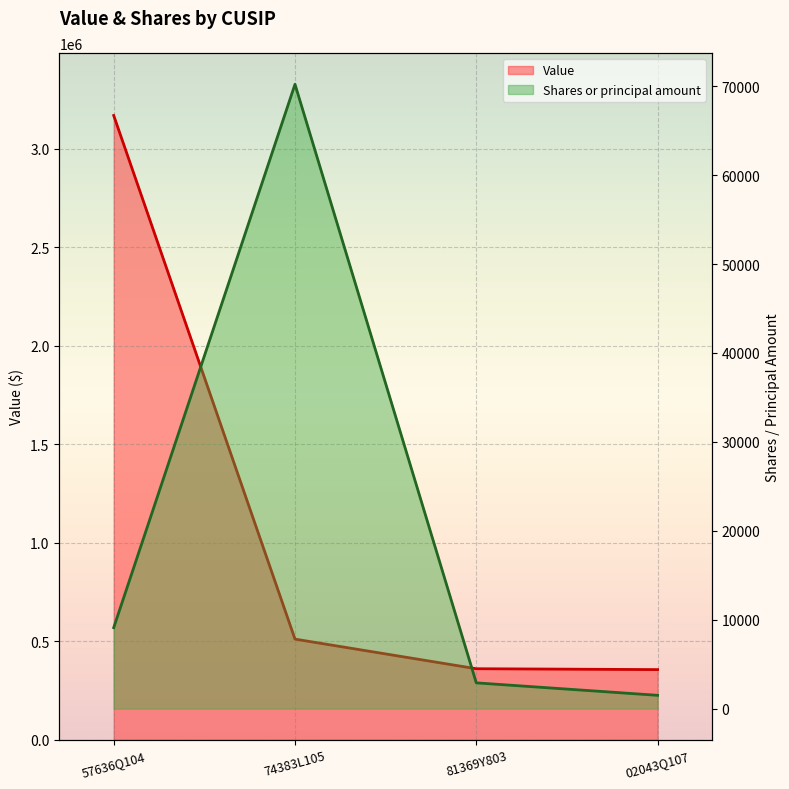

Between 02043Q107 and 81369Y803, which is larger?

81369Y803